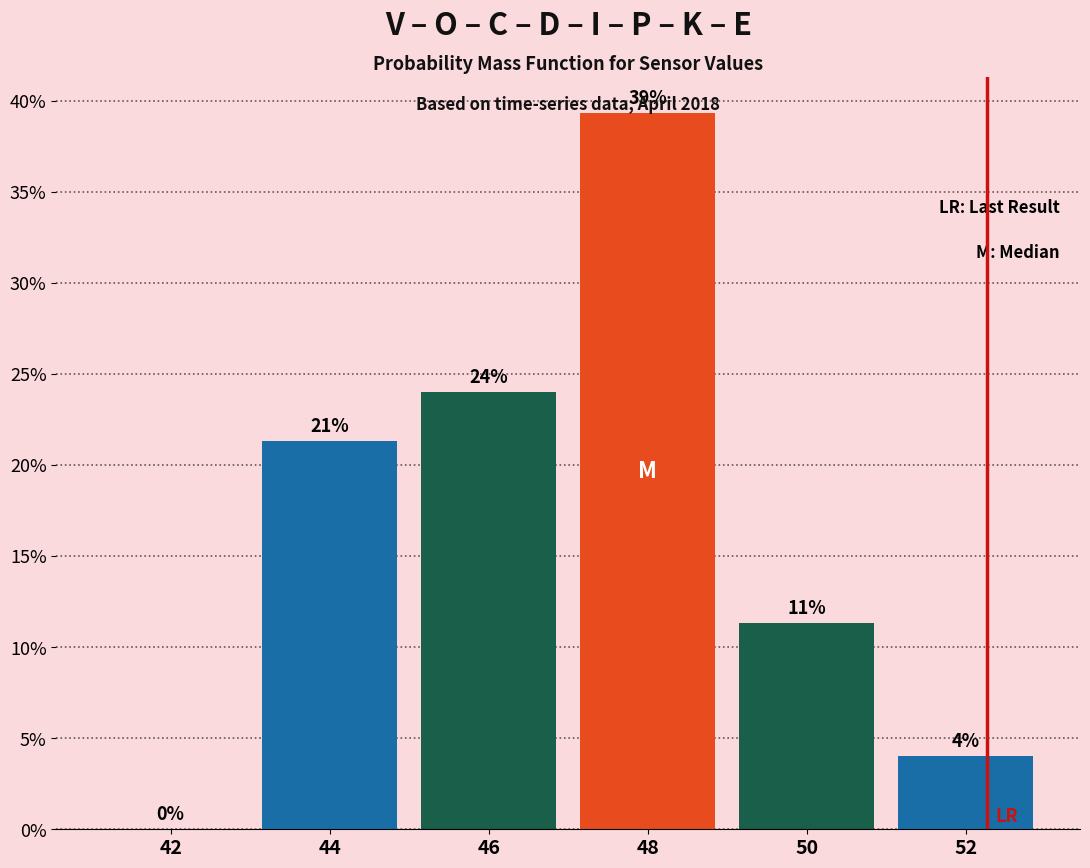

Are the bars horizontal?

No